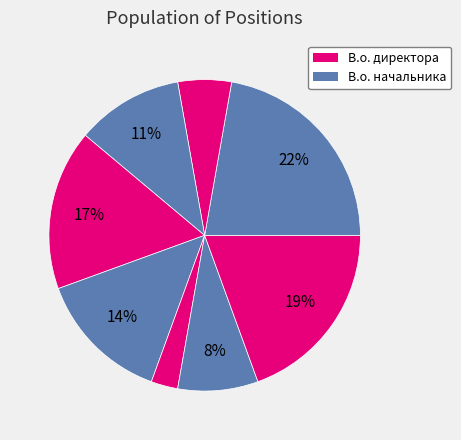

Count the number of slices in the pie.

8